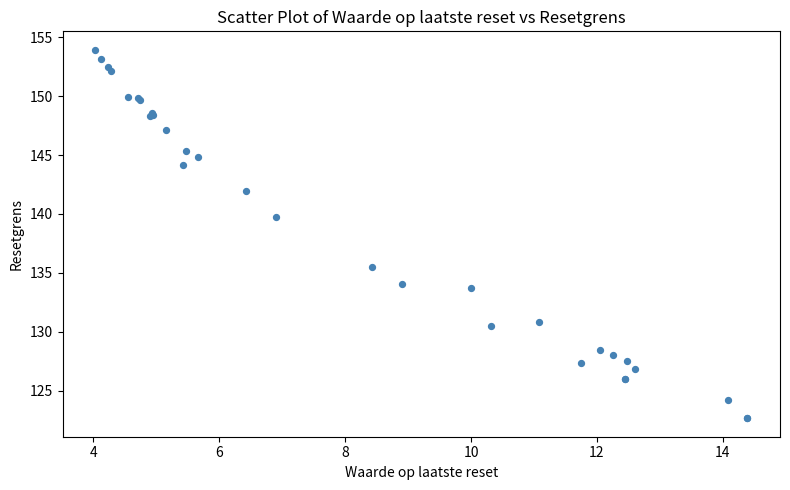

What Y value in the scatter plot is closest to 138?

139.8